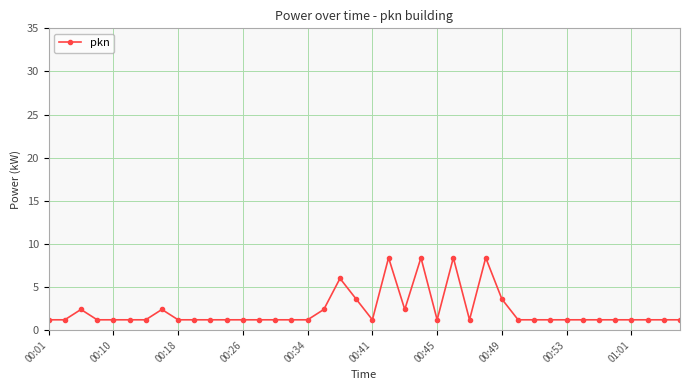

True or false: the data has more than 2 interior local peaks.

True